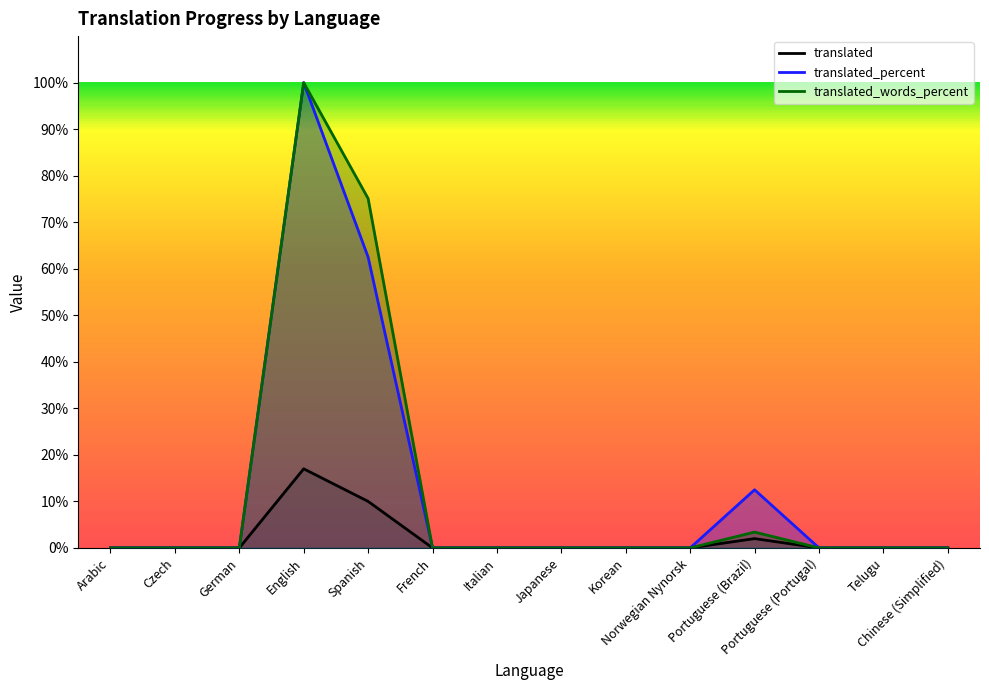

What is the difference between the maximum and minimum values in the translated_words_percent series?

100.0